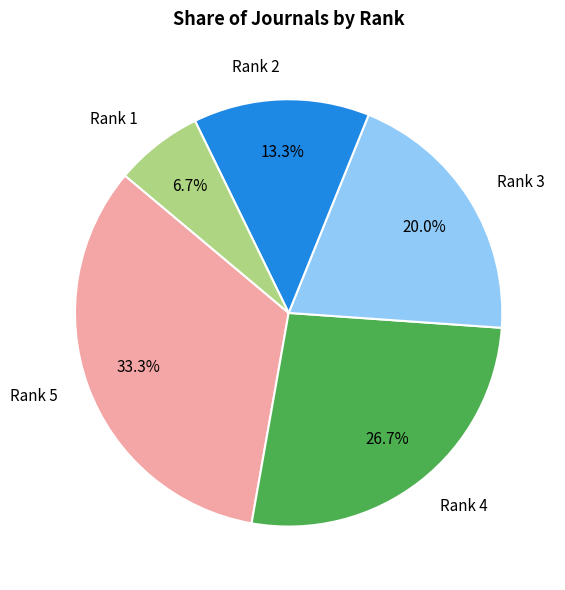

Combined, do Rank 2 and Rank 4 account for over 50%?

No